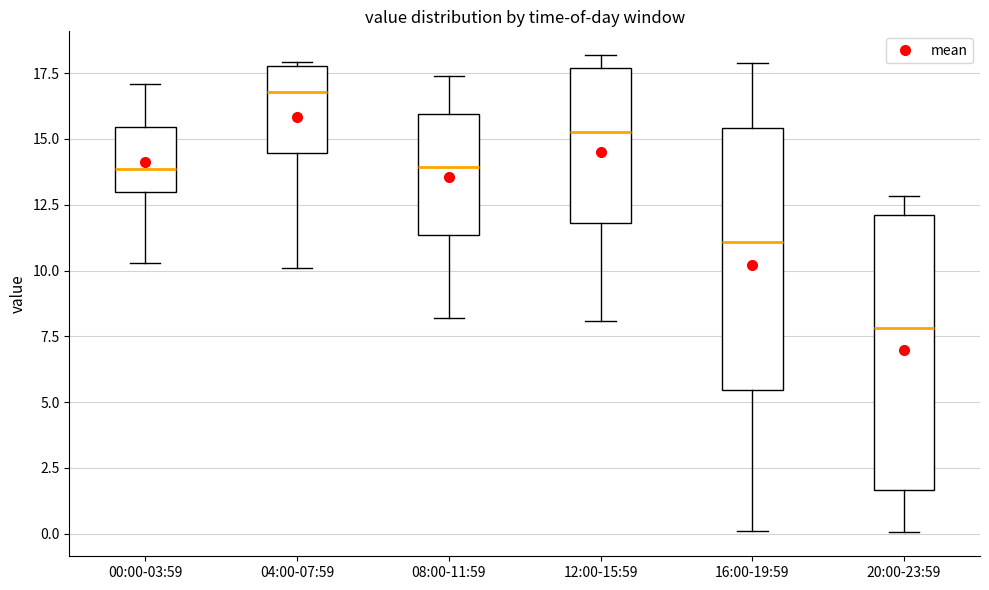

Reading left to right, transcribe this box plot: for each box, give where its median line is, the range the box spans, and where its two whiskers end, as read against the y-axis. The values are not printed on the chart, so give them approximately, as read against the axis.

00:00-03:59: median 14.0, box 13.0 to 15.5, whiskers 10.5 to 17.0
04:00-07:59: median 17.0, box 14.5 to 18.0, whiskers 10.0 to 18.0 (just above the box's upper edge)
08:00-11:59: median 14.0, box 11.5 to 16.0, whiskers 8.0 to 17.5
12:00-15:59: median 15.5, box 12.0 to 17.5, whiskers 8.0 to 18.0
16:00-19:59: median 11.0, box 5.5 to 15.5, whiskers 0.0 to 18.0
20:00-23:59: median 8.0, box 1.5 to 12.0, whiskers 0.0 to 13.0